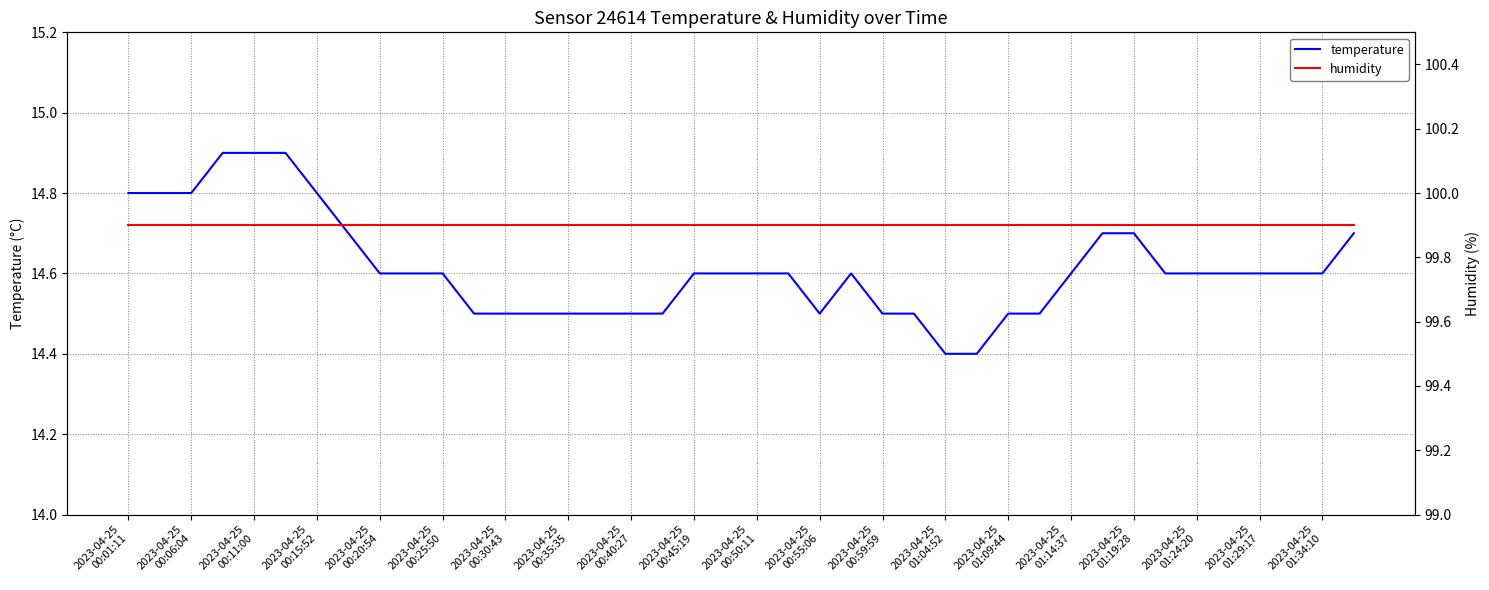

True or false: humidity and temperature intersect in this chart.

False